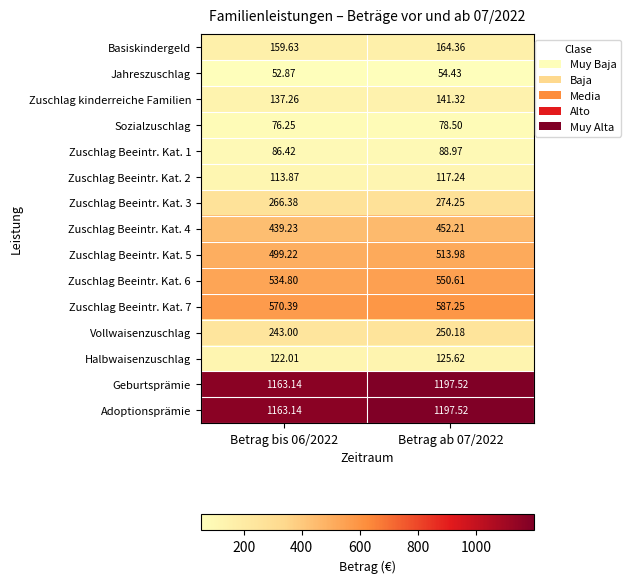

What is the difference between the highest and lowest values at Betrag ab 07/2022?

1143.1